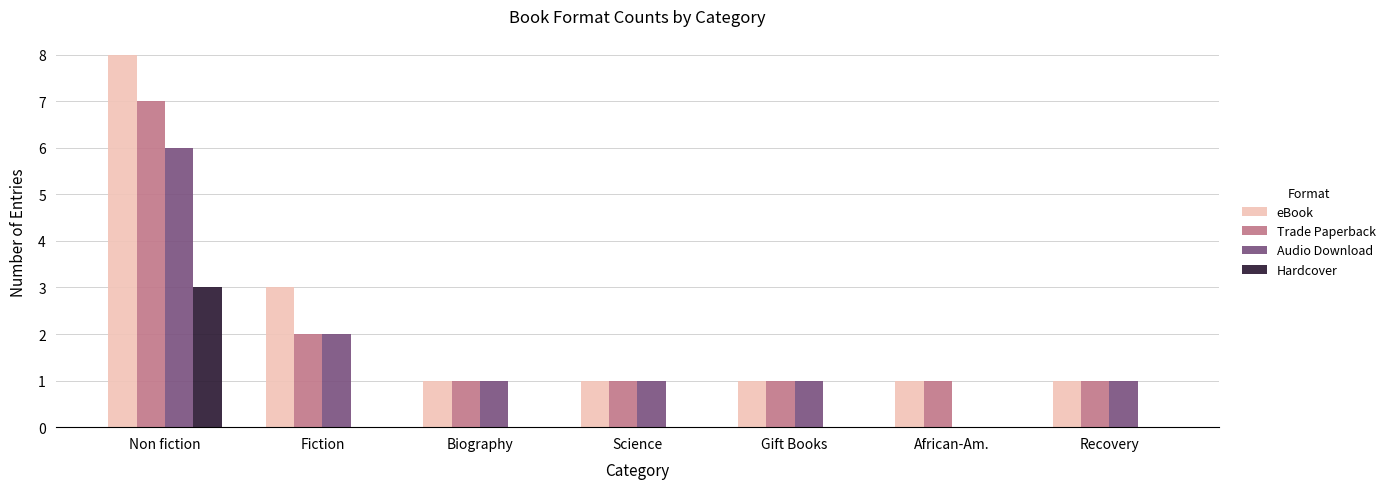

How many series are shown in this chart?

4